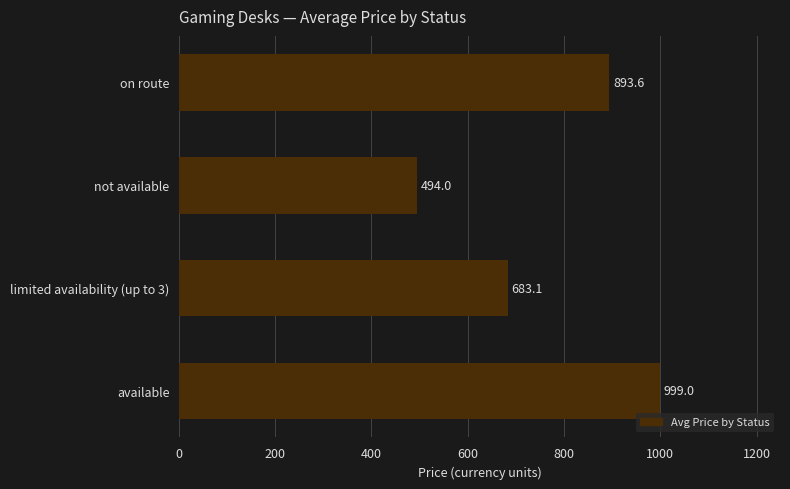

How many data points are less than 893?

2